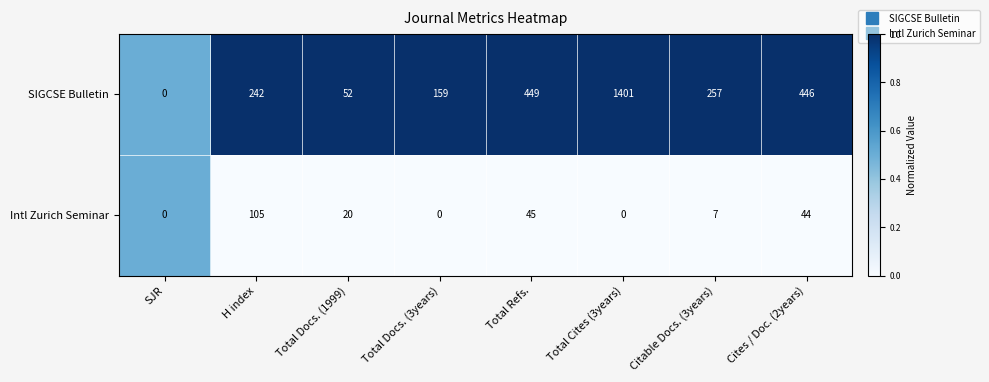

What is the total value across all series at Total Cites (3years)?

1401